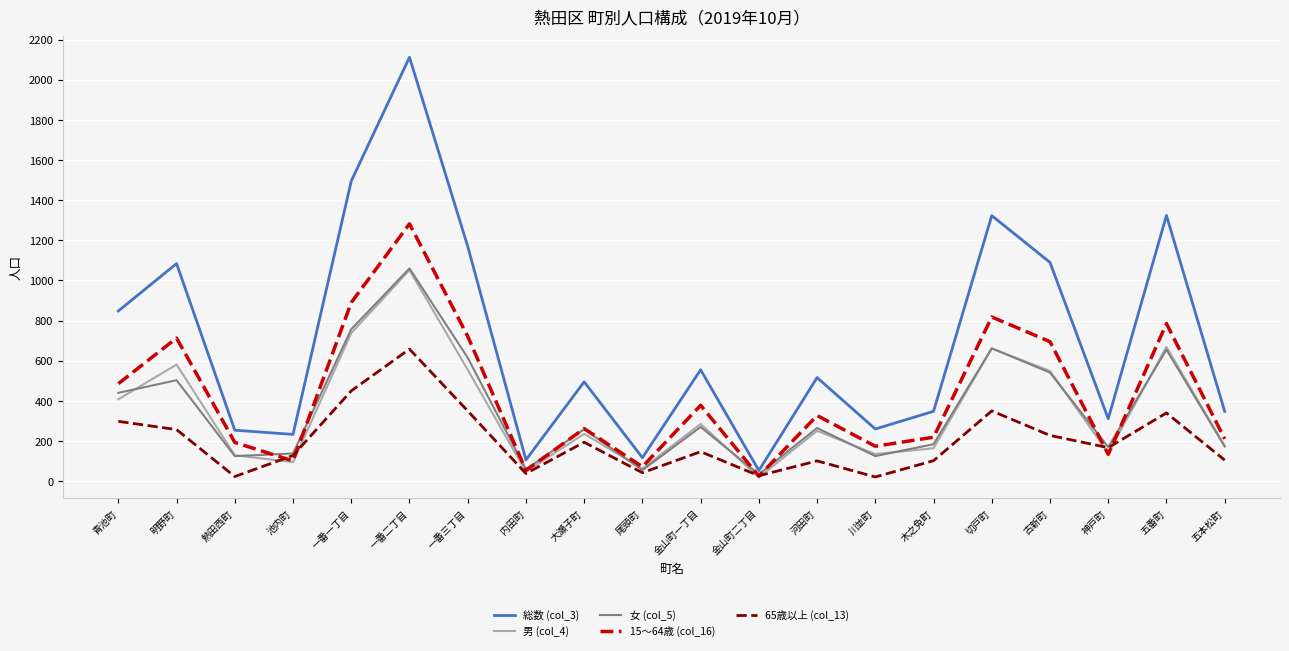

Which category has the highest value in the 65歳以上 (col_13) series?

一番二丁目